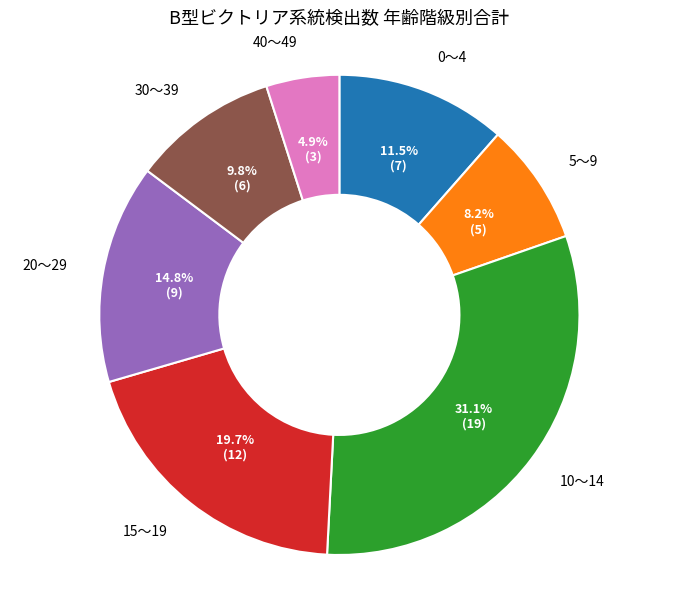

Is there a majority slice in this chart?

No